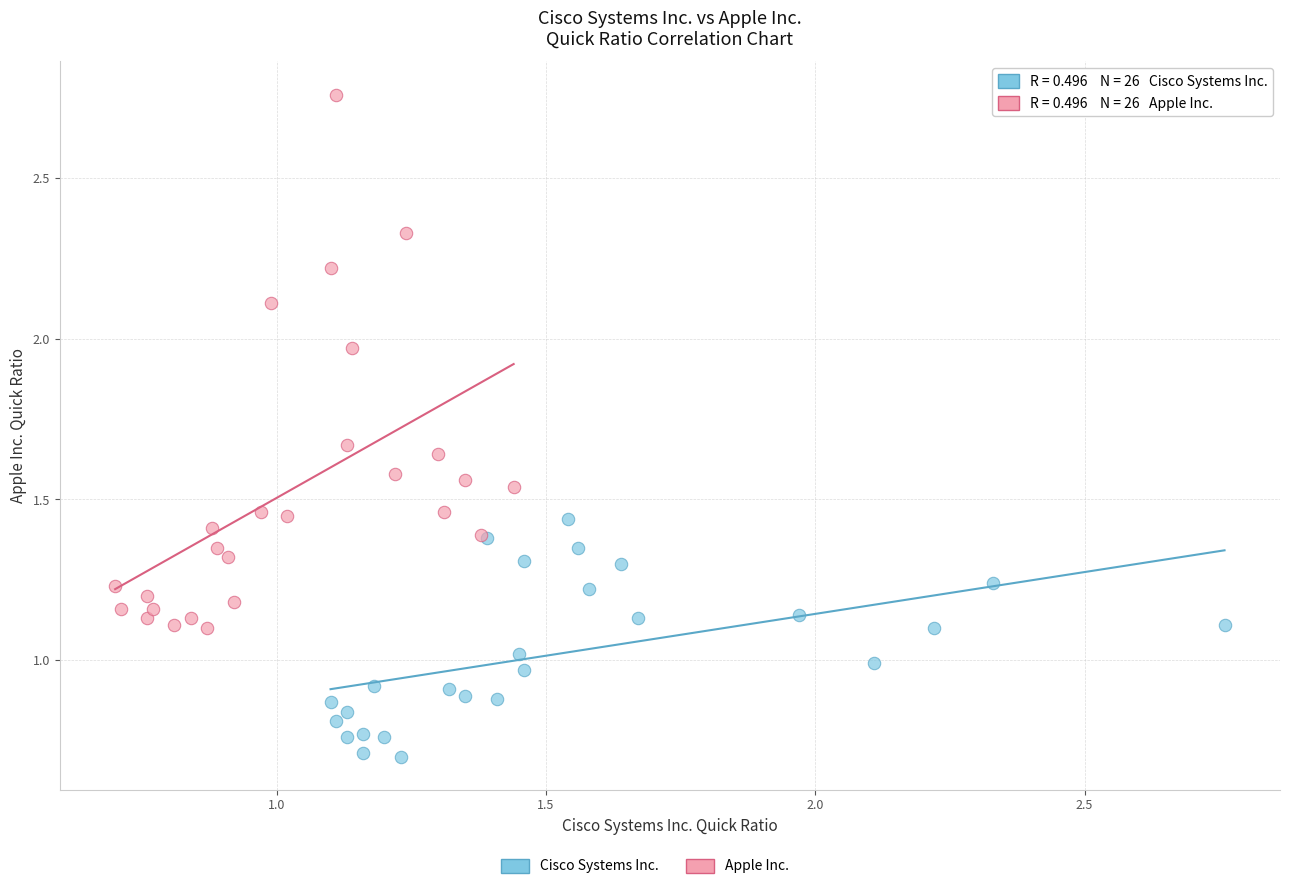

Which series contains the highest Y value?

Apple Inc.